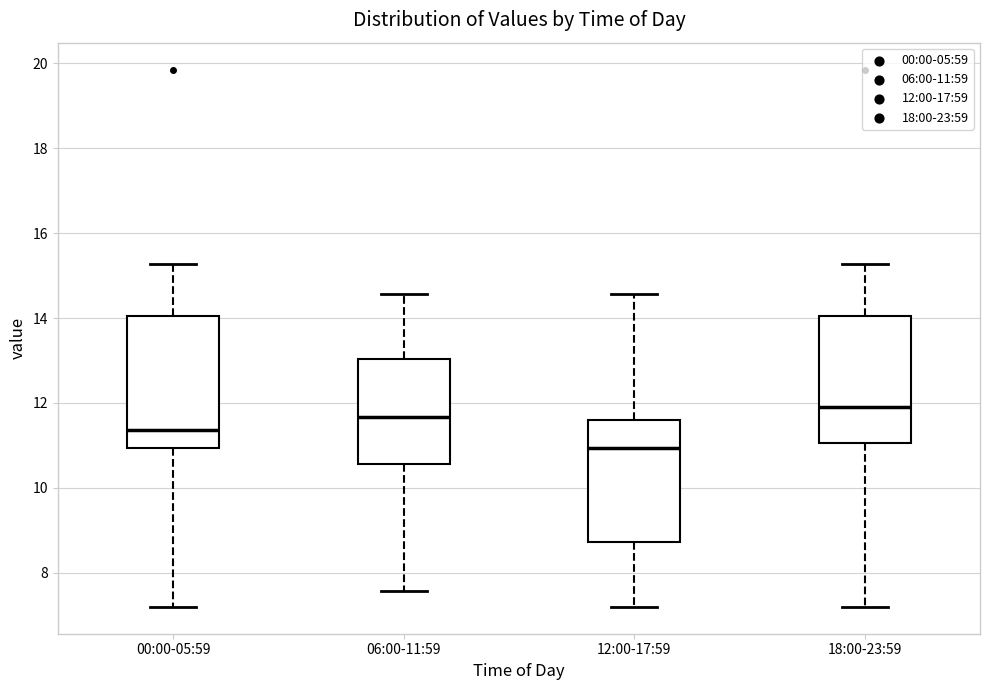

Which box has the lowest median line?

12:00-17:59